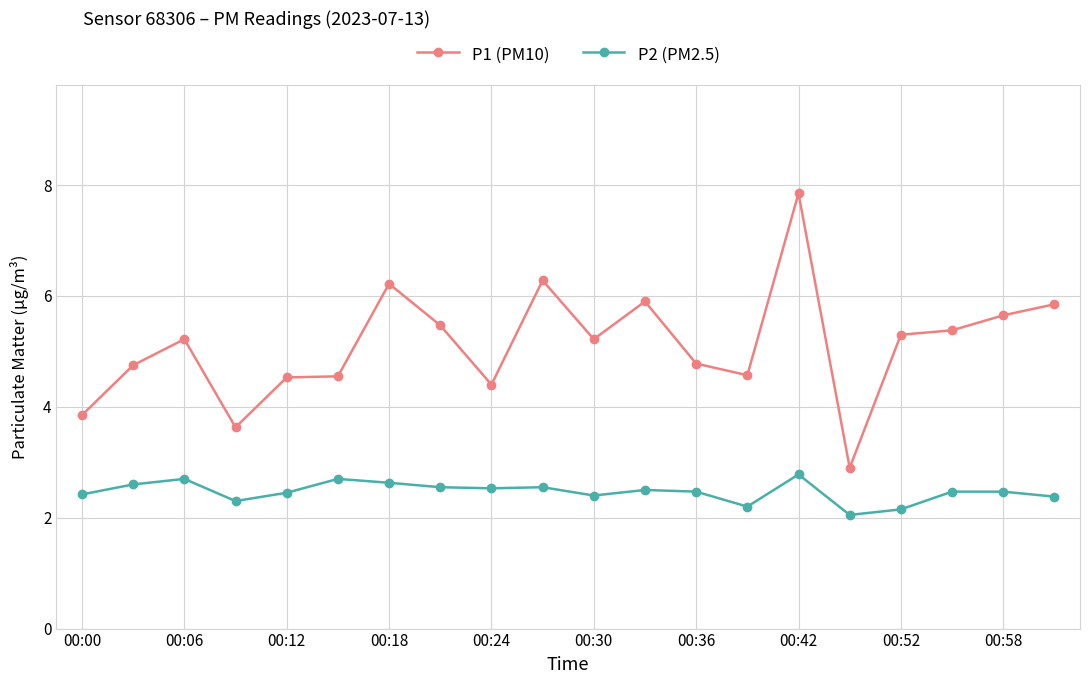

Rank the series by their average value, from lowest to highest.

P2 (PM2.5), P1 (PM10)